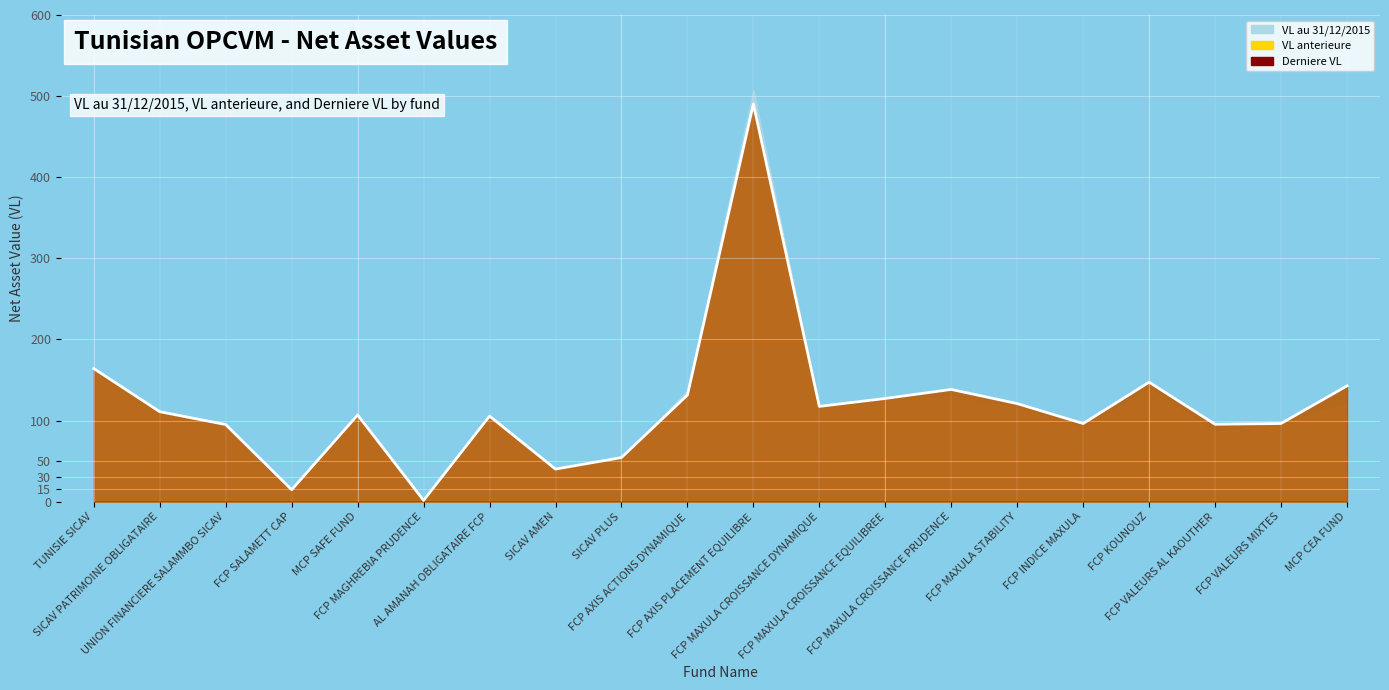

Reading left to right, extract all data points from this chart.

VL au 31/12/2015: 158.4	106.8	91.9	14.1	102.9	1.4	101.6	38.8	52.5	137.5	507.5	114.0	124.0	130.5	115.5	90.7	139.8	86.1	96.2	120.9
VL anterieure: 164.0	110.8	95.0	14.6	106.8	1.5	105.4	40.1	54.3	131.5	490.4	117.6	127.5	138.5	121.0	96.4	147.2	95.5	96.4	142.9
Derniere VL: 164.0	110.8	95.0	14.6	106.8	1.5	105.5	40.1	54.3	131.3	490.3	117.4	127.2	138.3	120.8	96.3	147.2	95.3	96.3	142.7